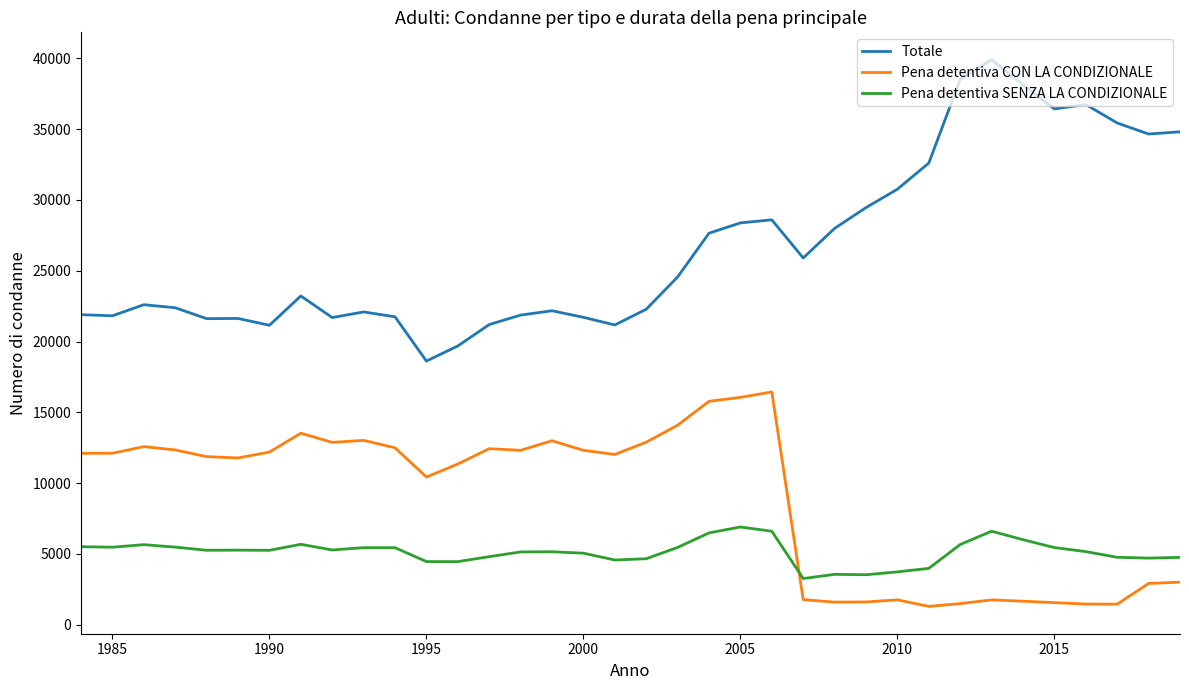

Which series has the largest range (max minus min)?

Totale